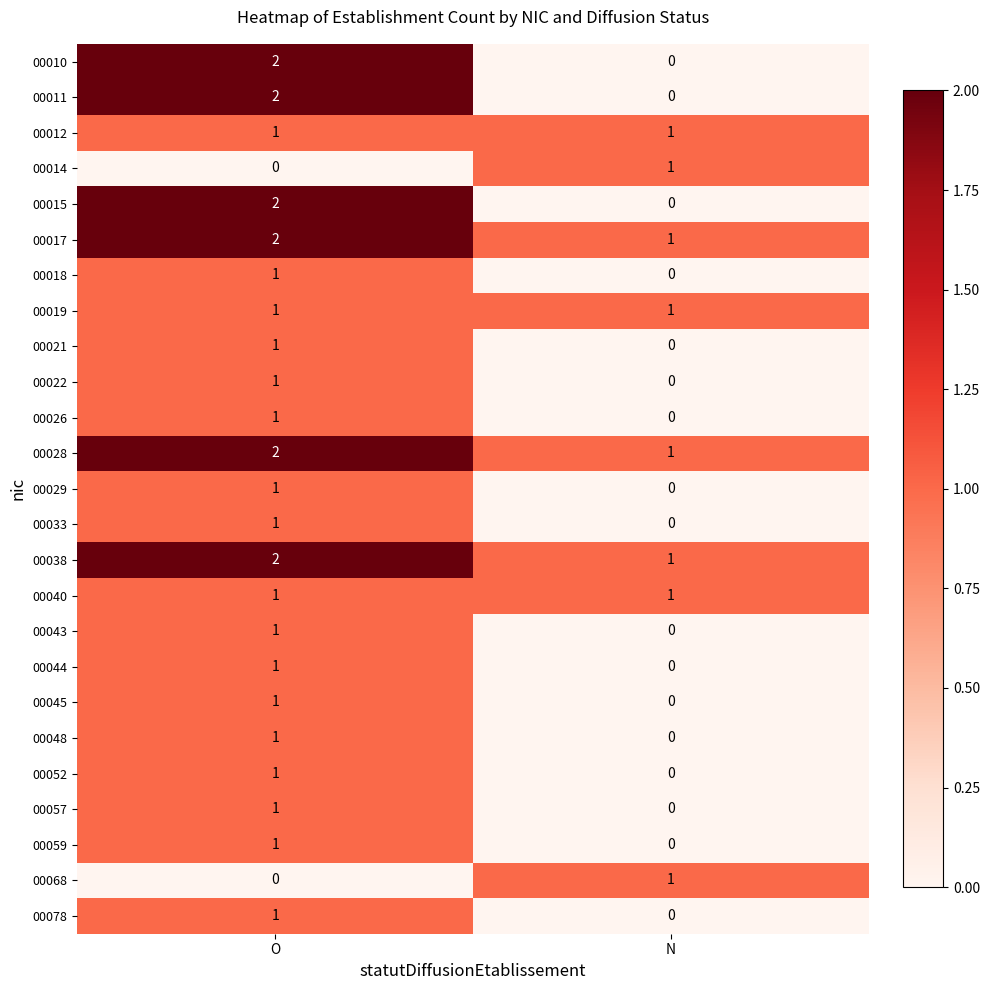

The 00040 series shows 1 at O. True or false?

True